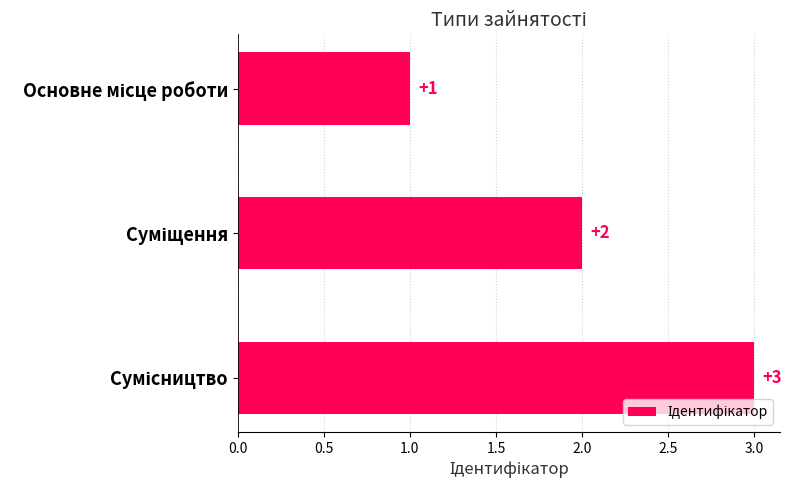

Are the bars grouped side by side (vs. stacked)?

No